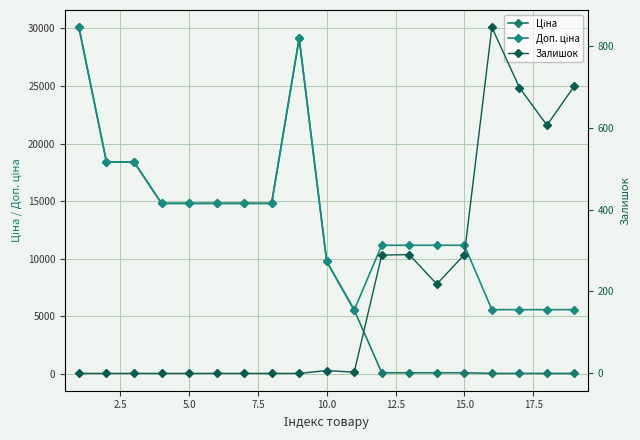

Does the chart display data point markers on the line(s)?

Yes